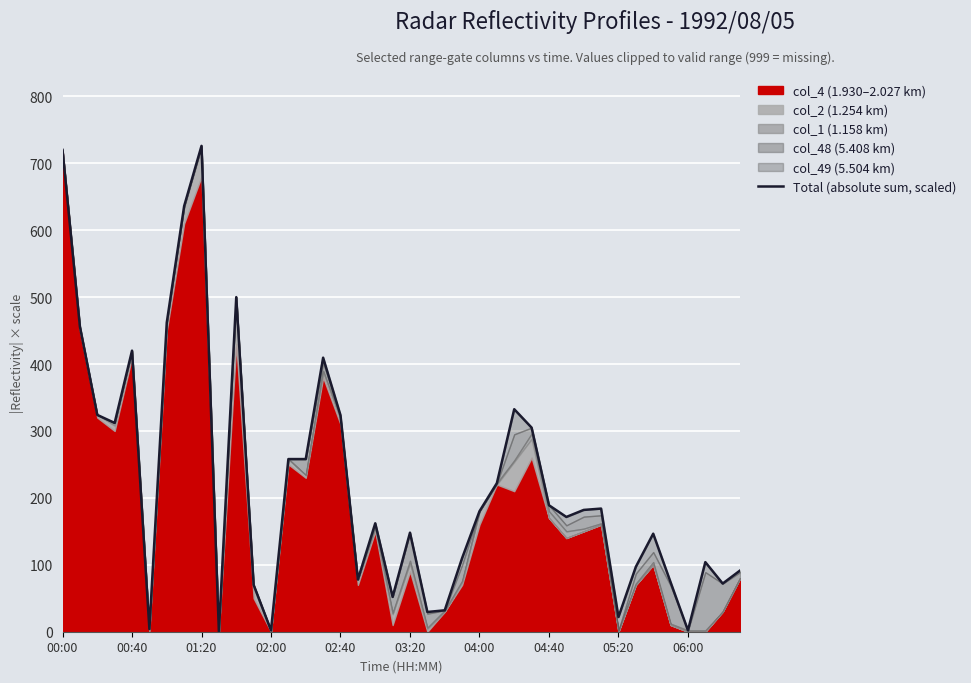

Approximately how many times larger is the value at 00:40 compared to 37?

4.4